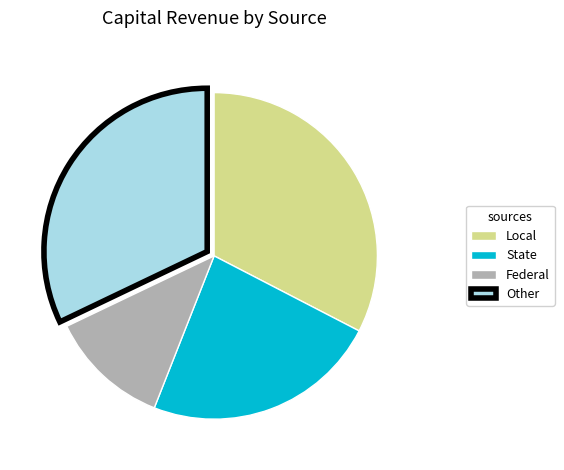

Rank the categories by value from highest to lowest.

Local, Other, State, Federal